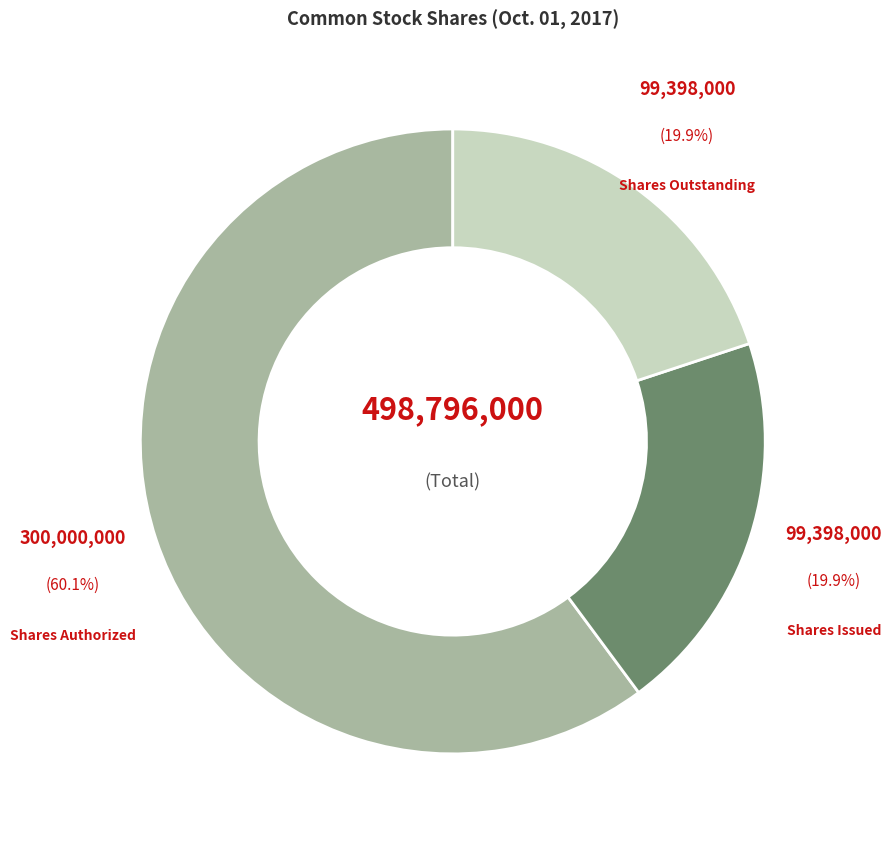

To the nearest percent, what is the difference between the largest and smallest slice percentages?

40%